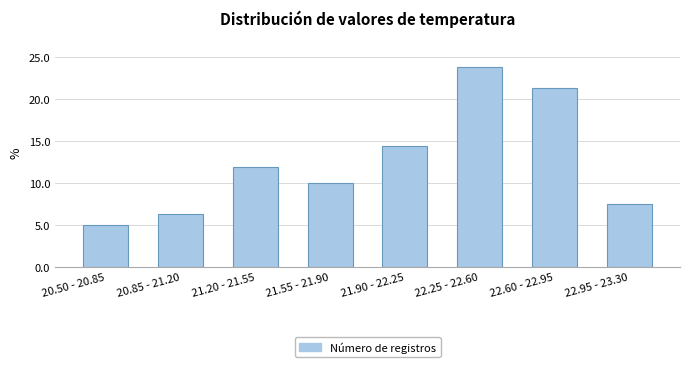

What is the label of the 7th bar from the left?

22.60 - 22.95